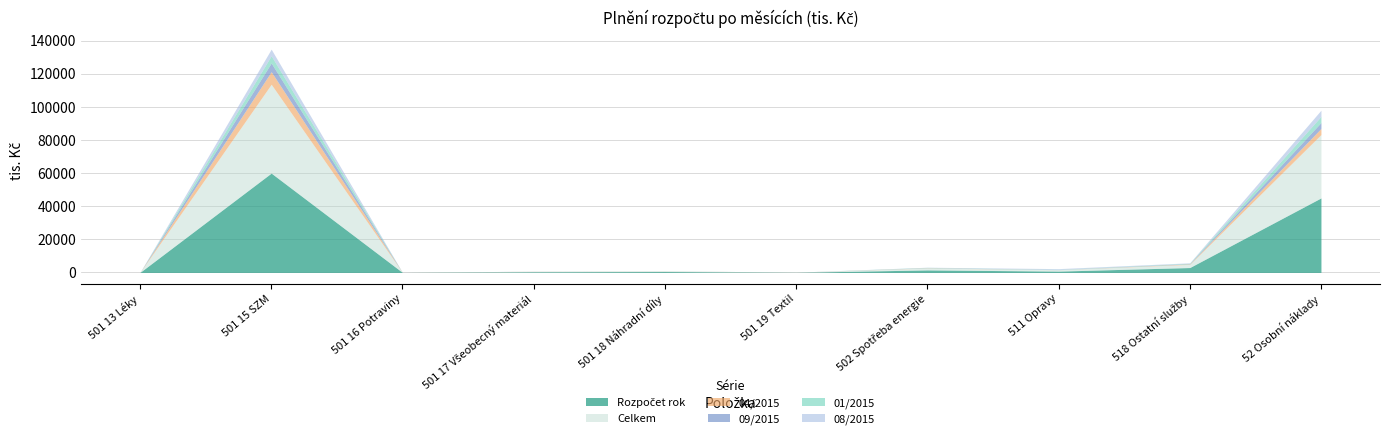

Is it true that Rozpočet rok equals 1791.1 at 518 Ostatní služby?

False